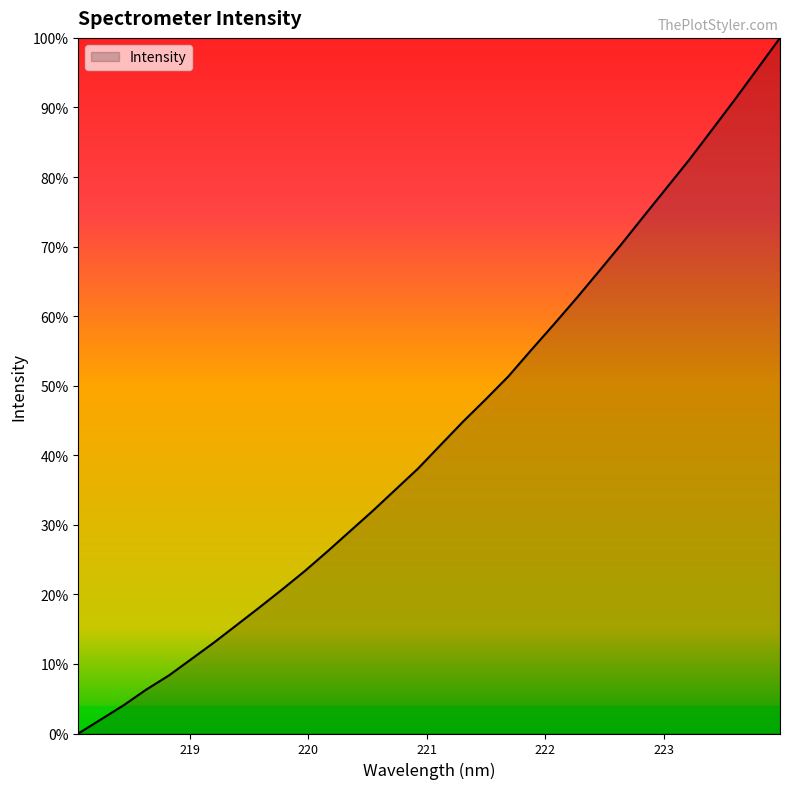

What is the difference between the second highest and minimum values?

1514.4